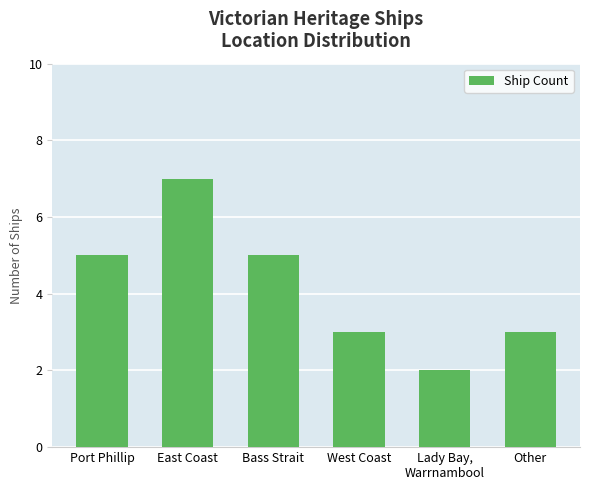

What is the difference between the second highest and second lowest values?

2